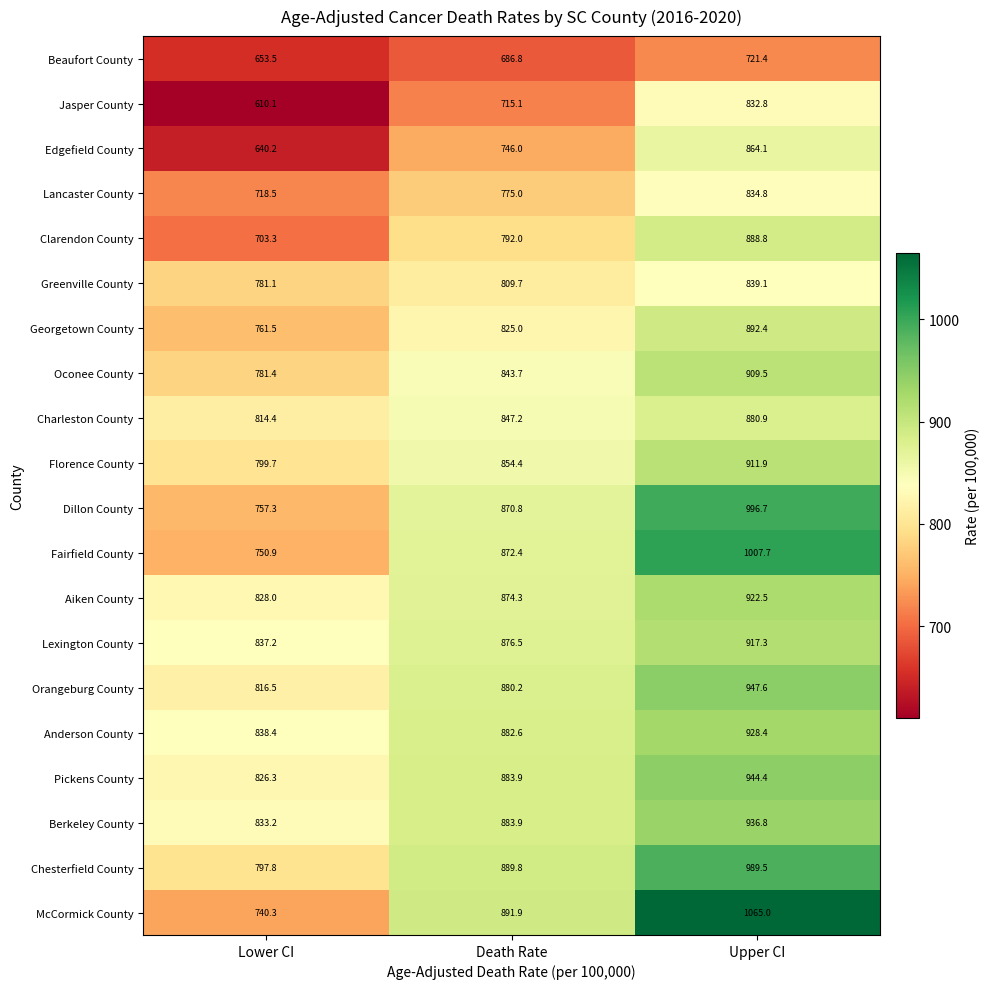

What is the greatest value displayed?

1065.0